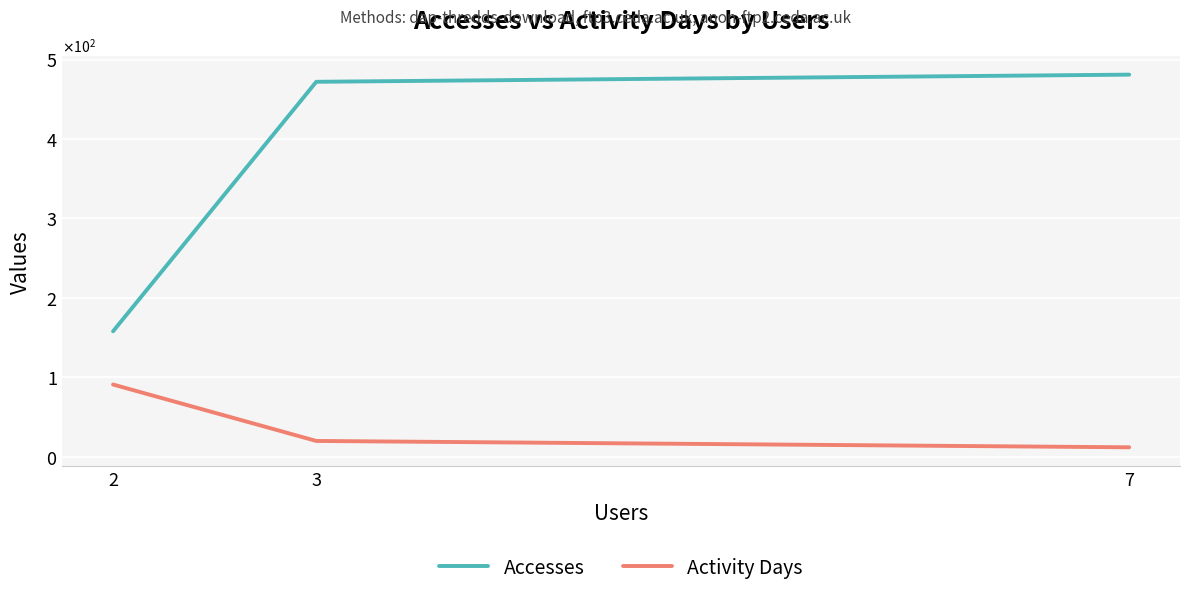

How many Activity Days values are between 12 and 91?

3